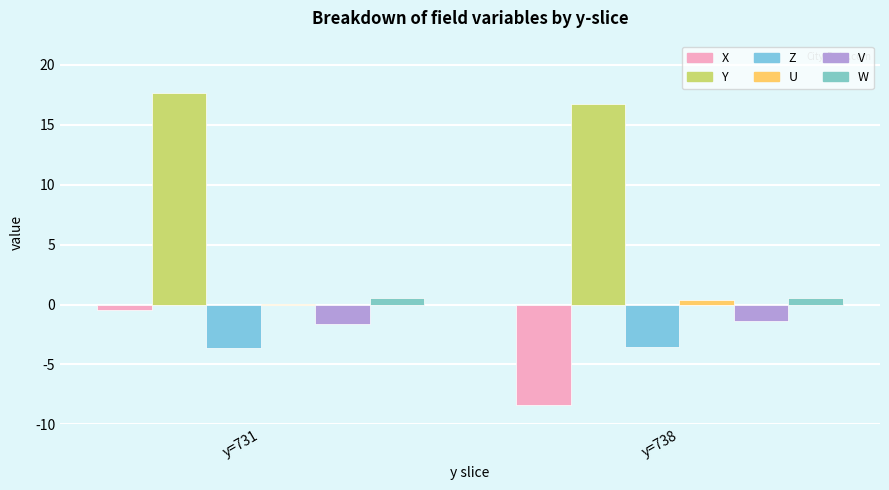

Which series changed the most between y=731 and y=738?

X